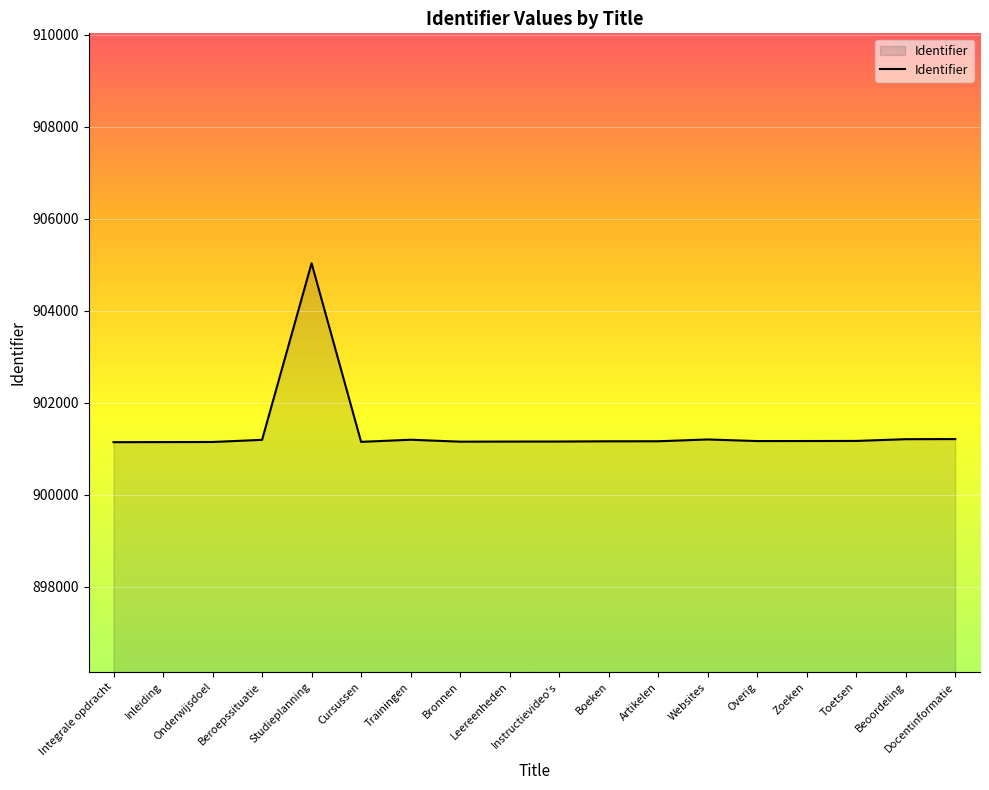

What is the maximum value shown in the chart?

905034